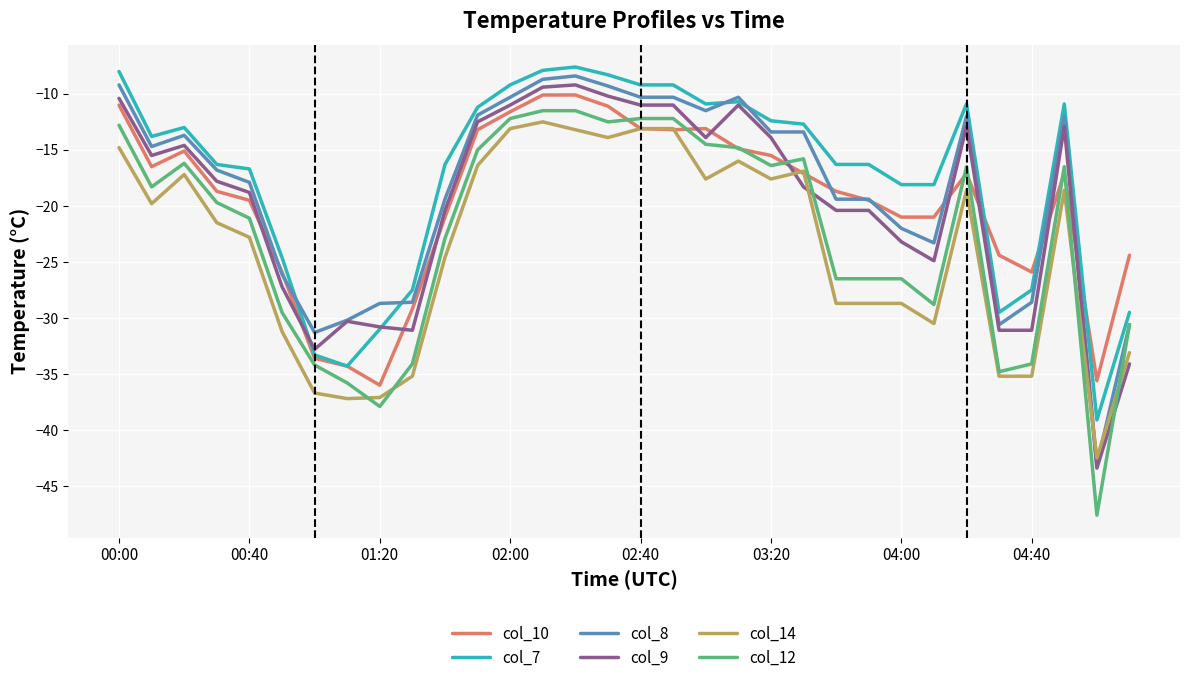

What is the highest value of the col_8 series?

-8.4